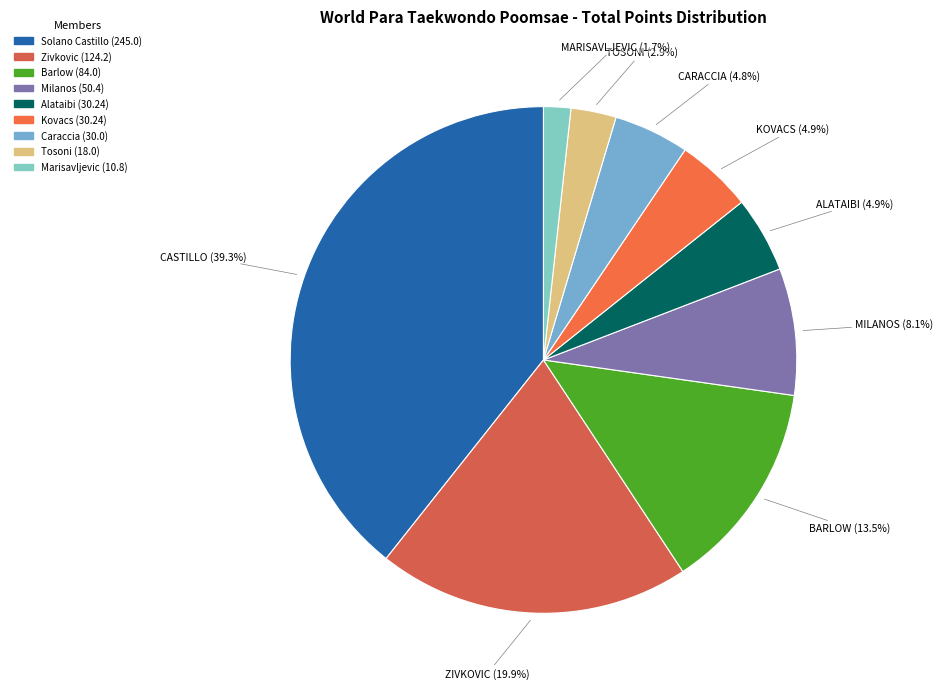

How many slices are in this pie chart?

9